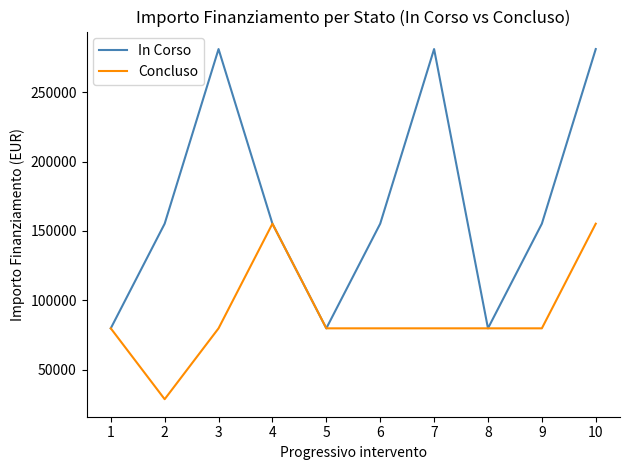

What are all the series names shown in the legend?

In Corso, Concluso